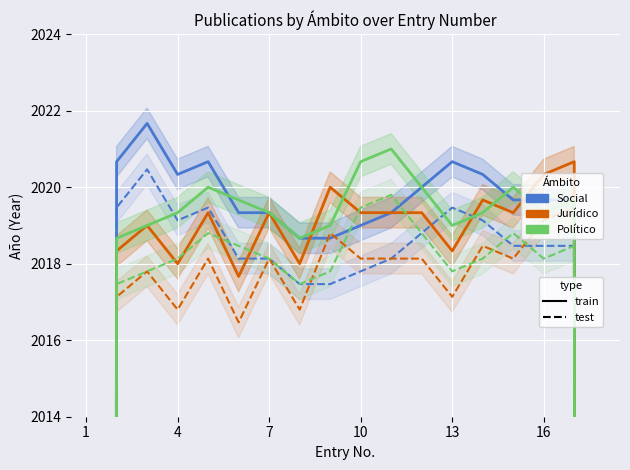

How many interior local valleys does the Politico series have?

3